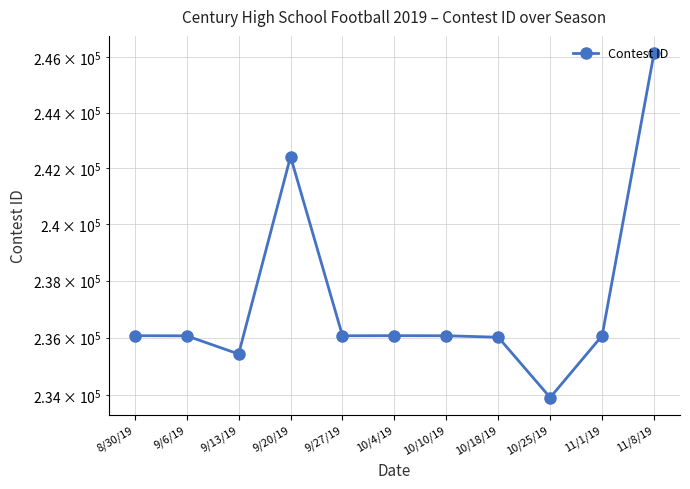

How many lines are shown in the chart?

1